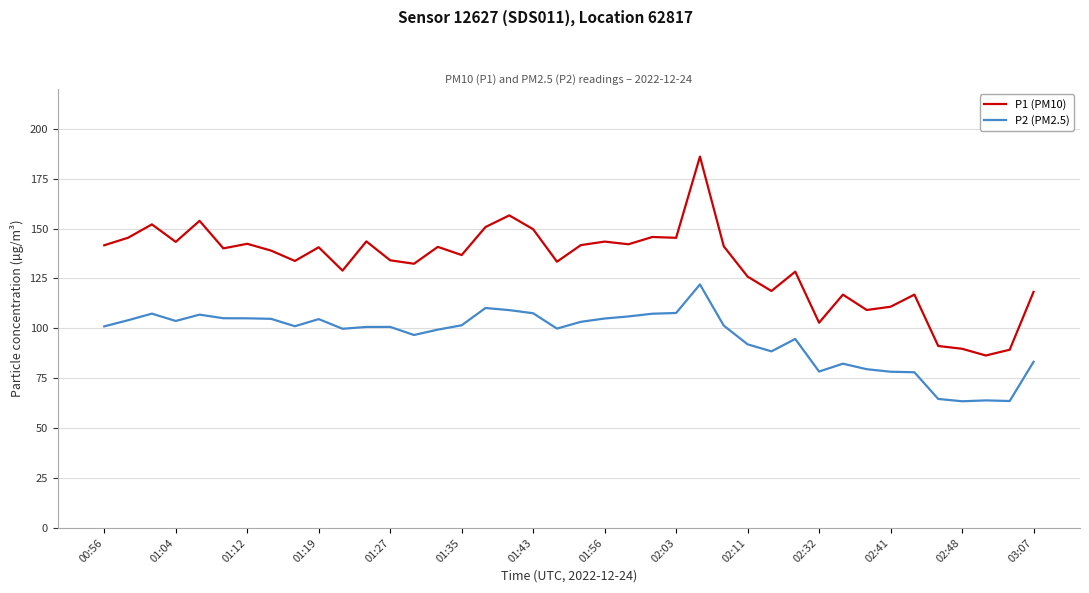

Rank the series by their maximum value, from lowest to highest.

P2 (PM2.5), P1 (PM10)